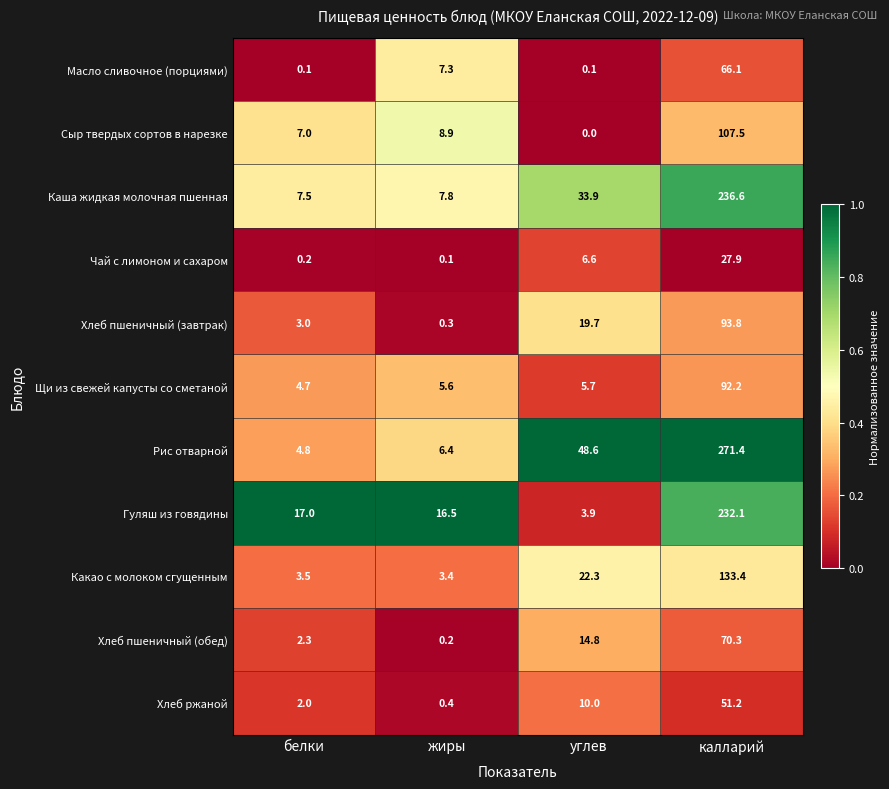

Which label corresponds to the smallest value in the chart?

углев